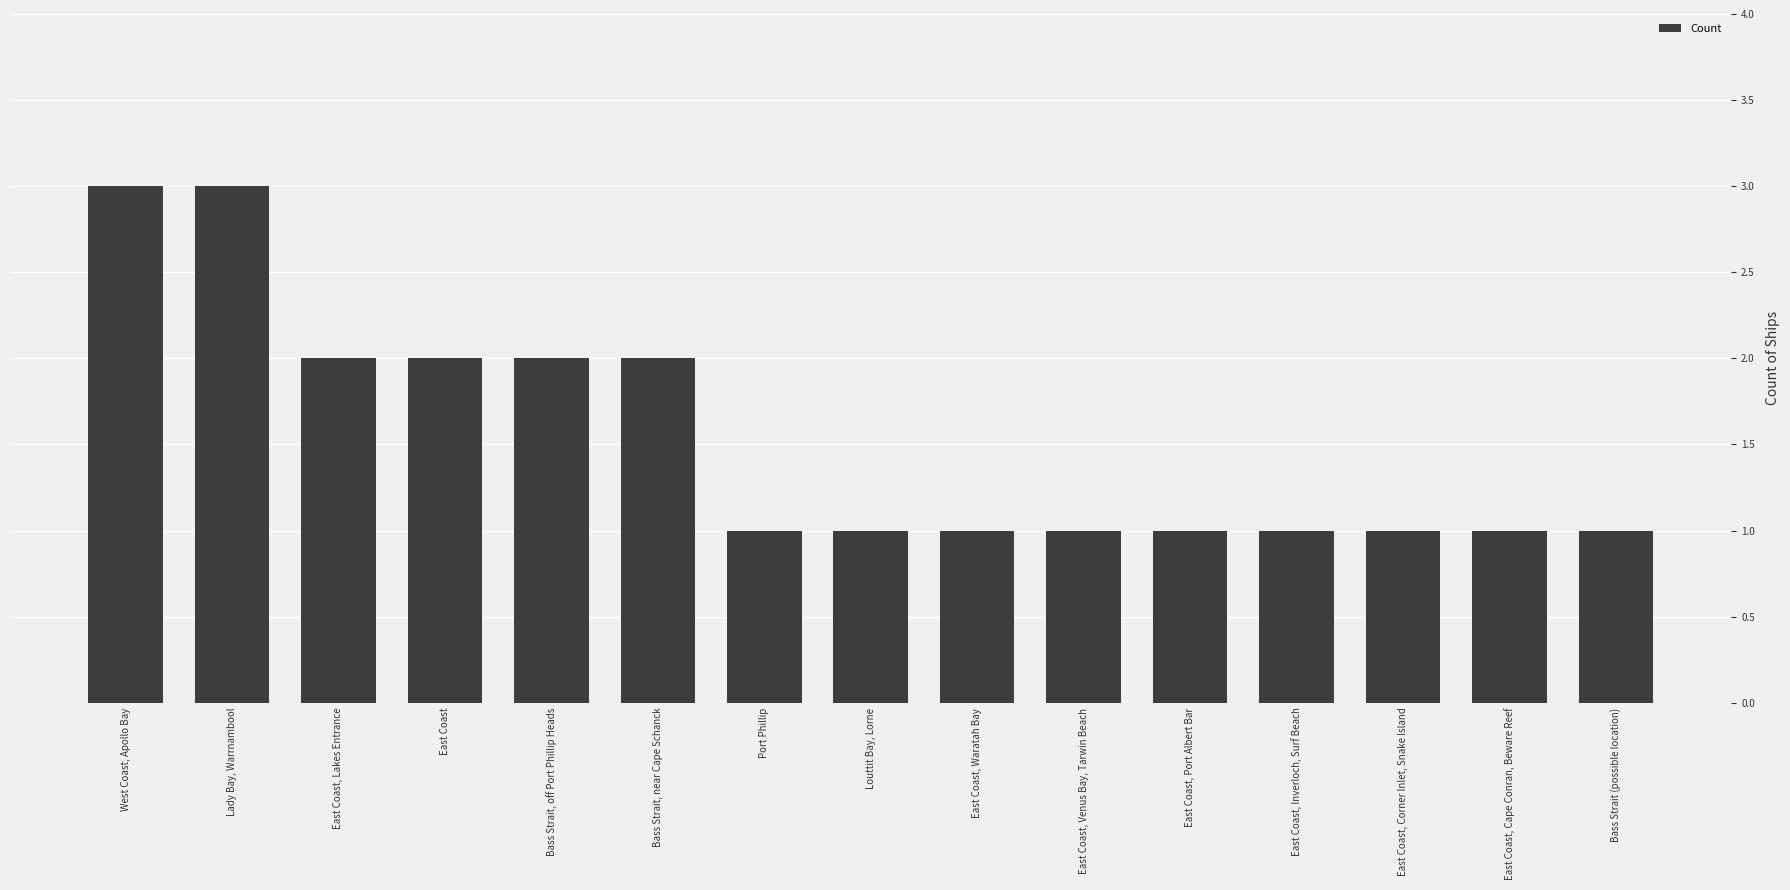

Is it true that the value at East Coast, Lakes Entrance is 2?

True